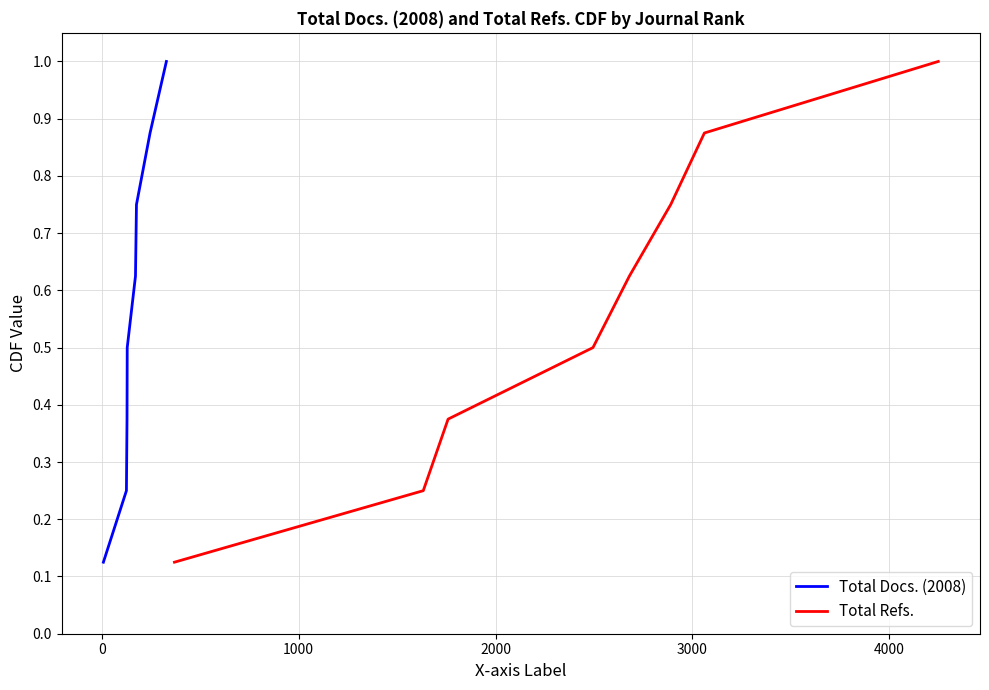

The value of Total Refs. at 2000 is 0.8. True or false?

False